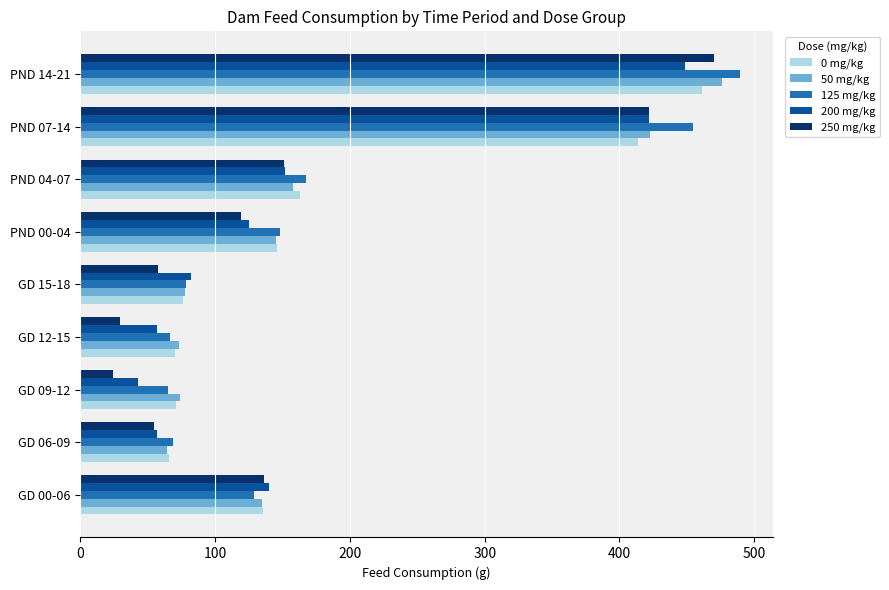

Is it true that 200 mg/kg equals 42.5 at GD 09-12?

True